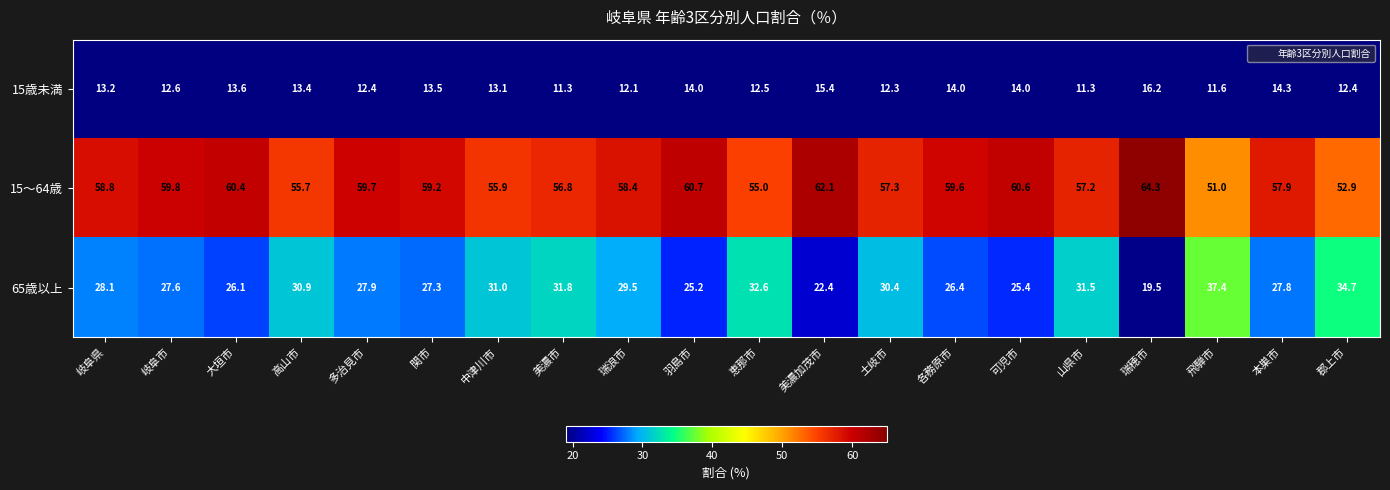

What is the difference between the maximum and minimum values in the 65歳以上 series?

17.9